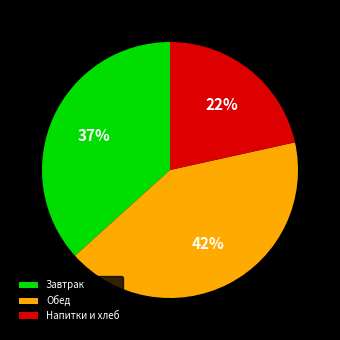

Is there a majority slice in this chart?

No